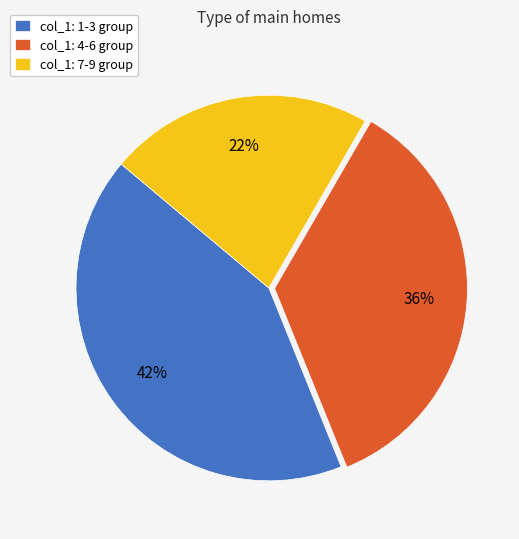

Is the sum of col_1: 1-3 group and col_1: 7-9 group greater than half?

Yes